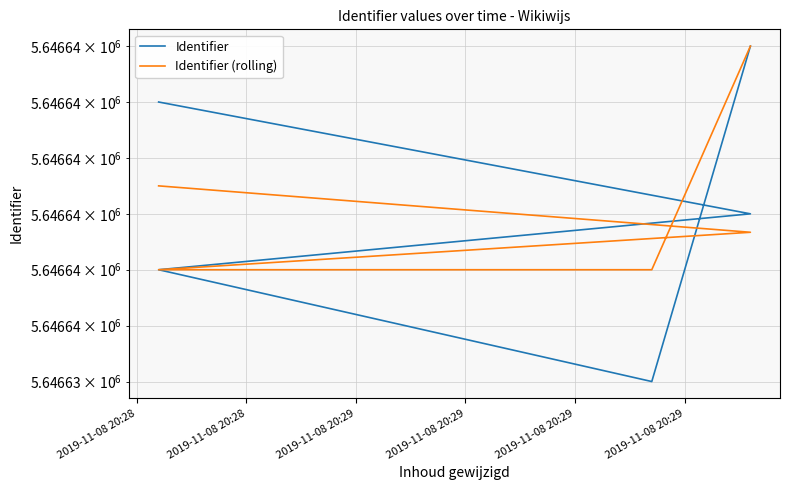

True or false: Identifier (rolling) has a value of 8058218.7 at 2019-11-08 20:29.

False